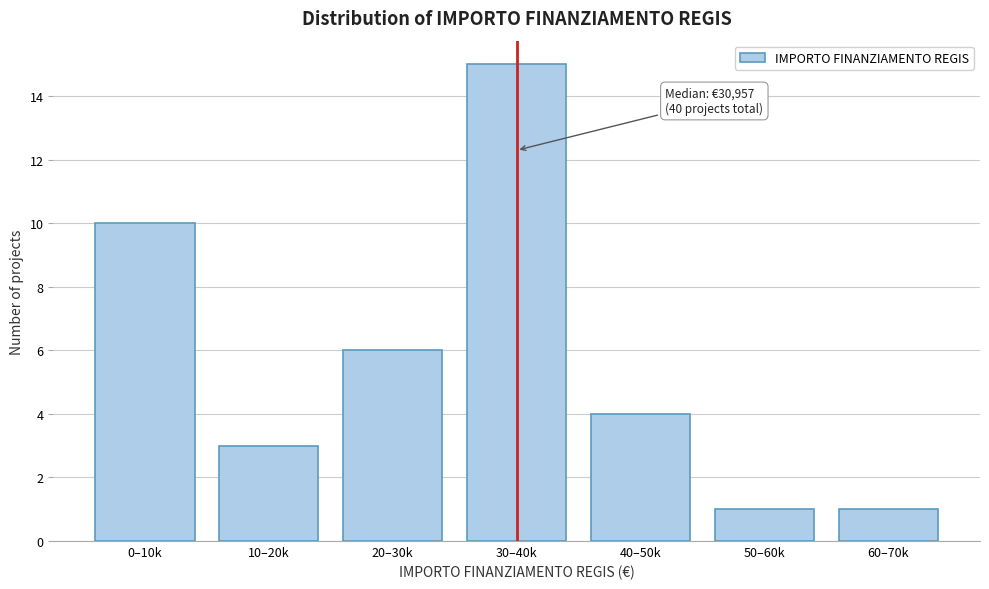

Reading left to right, list all the values displayed in this chart.

10	3	6	15	4	1	1